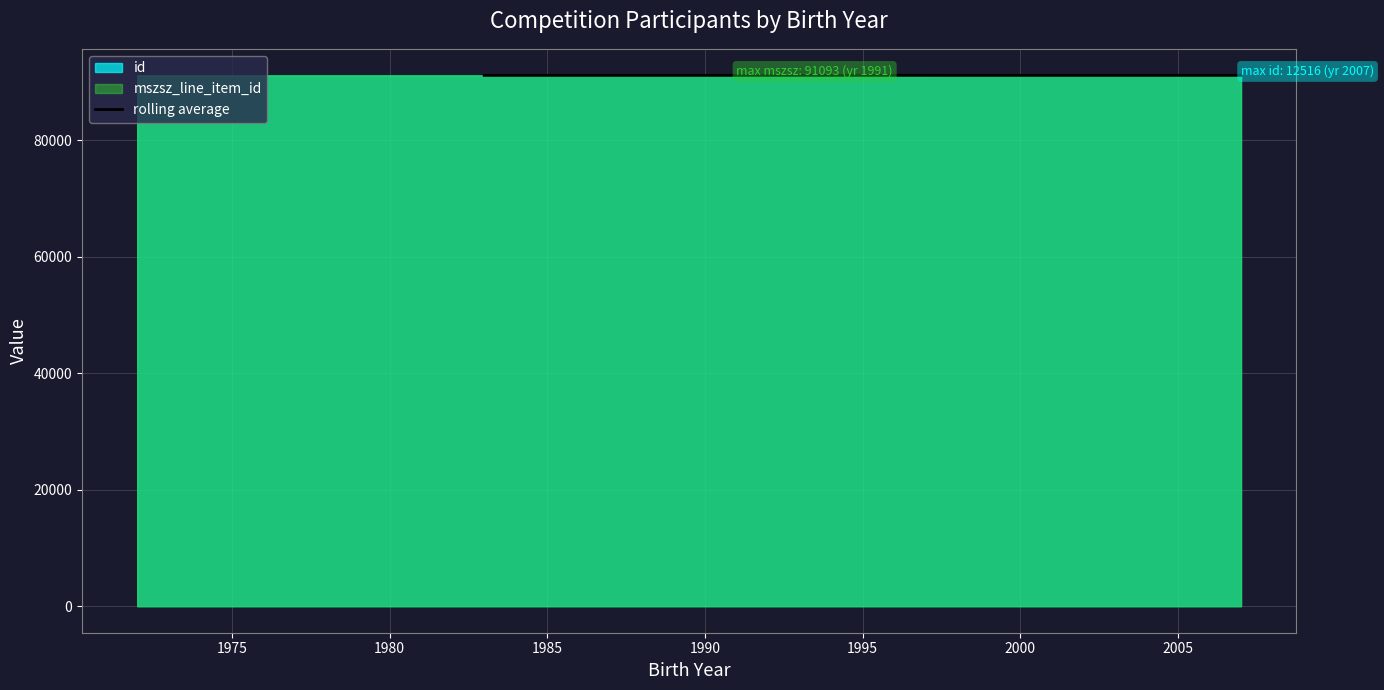

What is the lowest value of the rolling average series?

91089.3